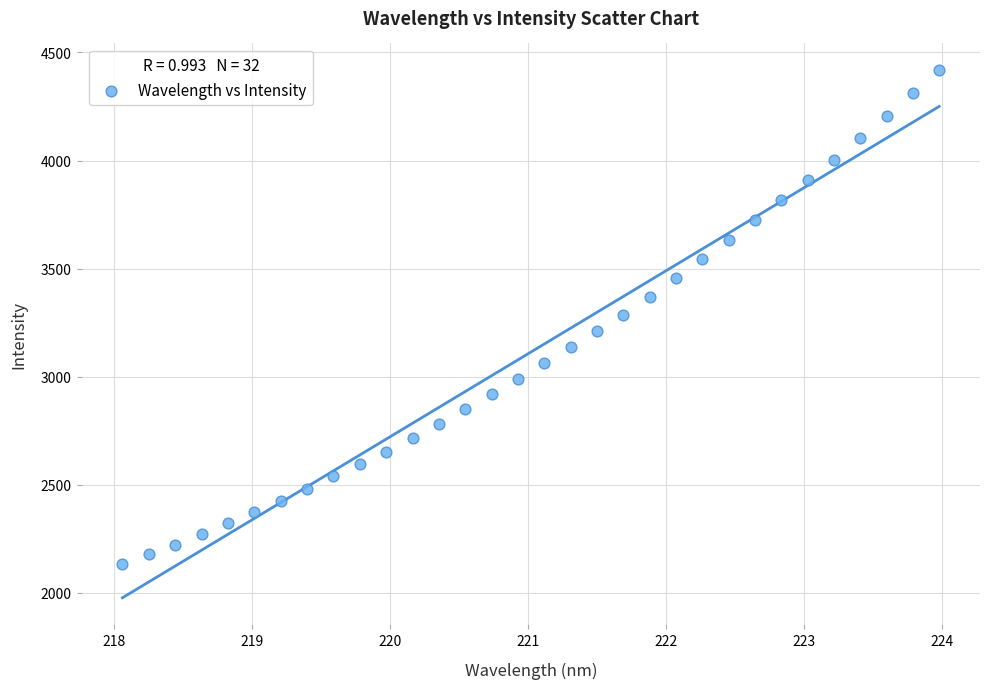

What is the range of X values (max minus min)?

5.9